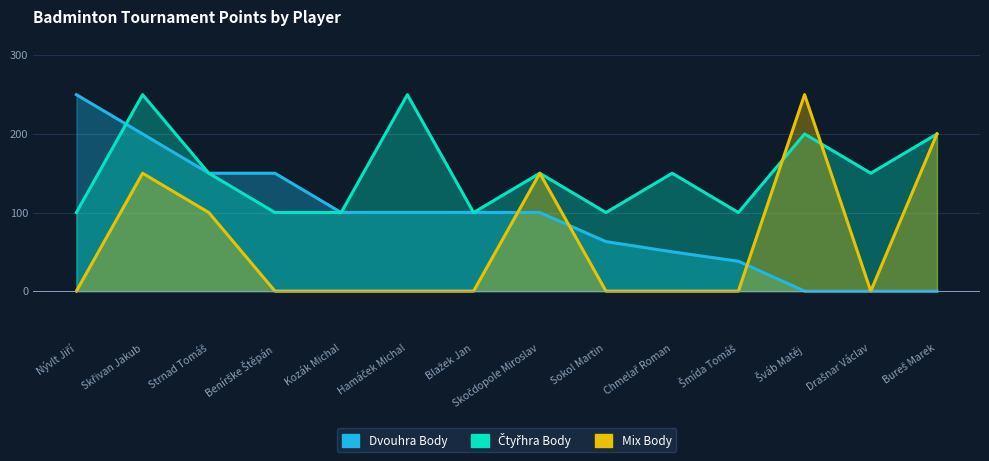

Where is Dvouhra Body nearest to the value 125?

Strnad Tomáš